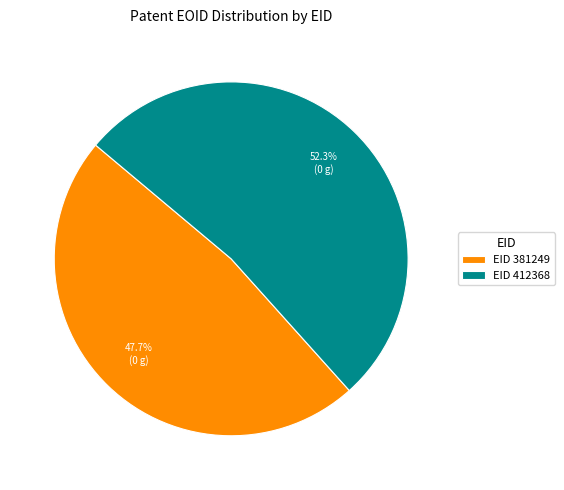

Does any single category account for the majority?

Yes